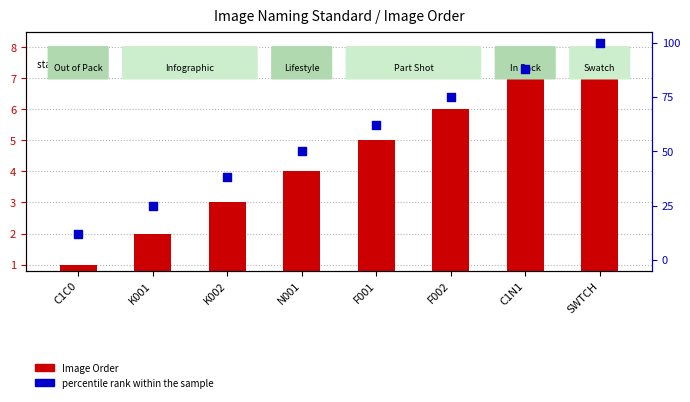

At which category is the sum across all series the highest?

SWTCH